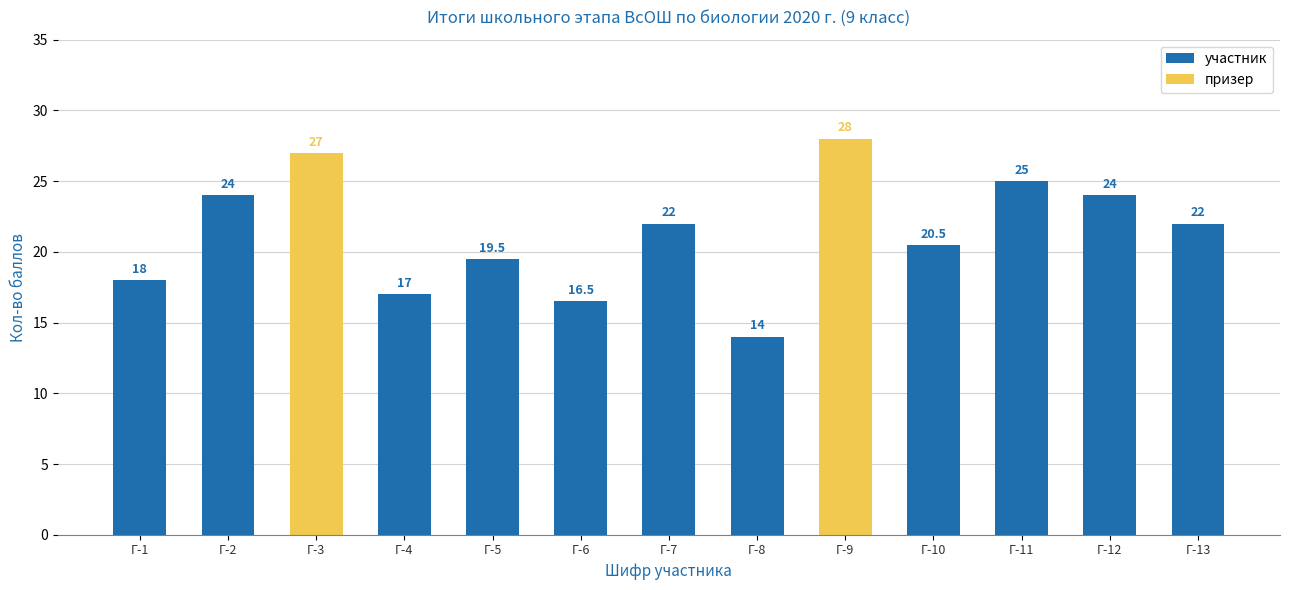

Reading left to right, list all the values displayed in this chart.

Г-1=18.0	Г-2=24.0	Г-3=27.0	Г-4=17.0	Г-5=19.5	Г-6=16.5	Г-7=22.0	Г-8=14.0	Г-9=28.0	Г-10=20.5	Г-11=25.0	Г-12=24.0	Г-13=22.0